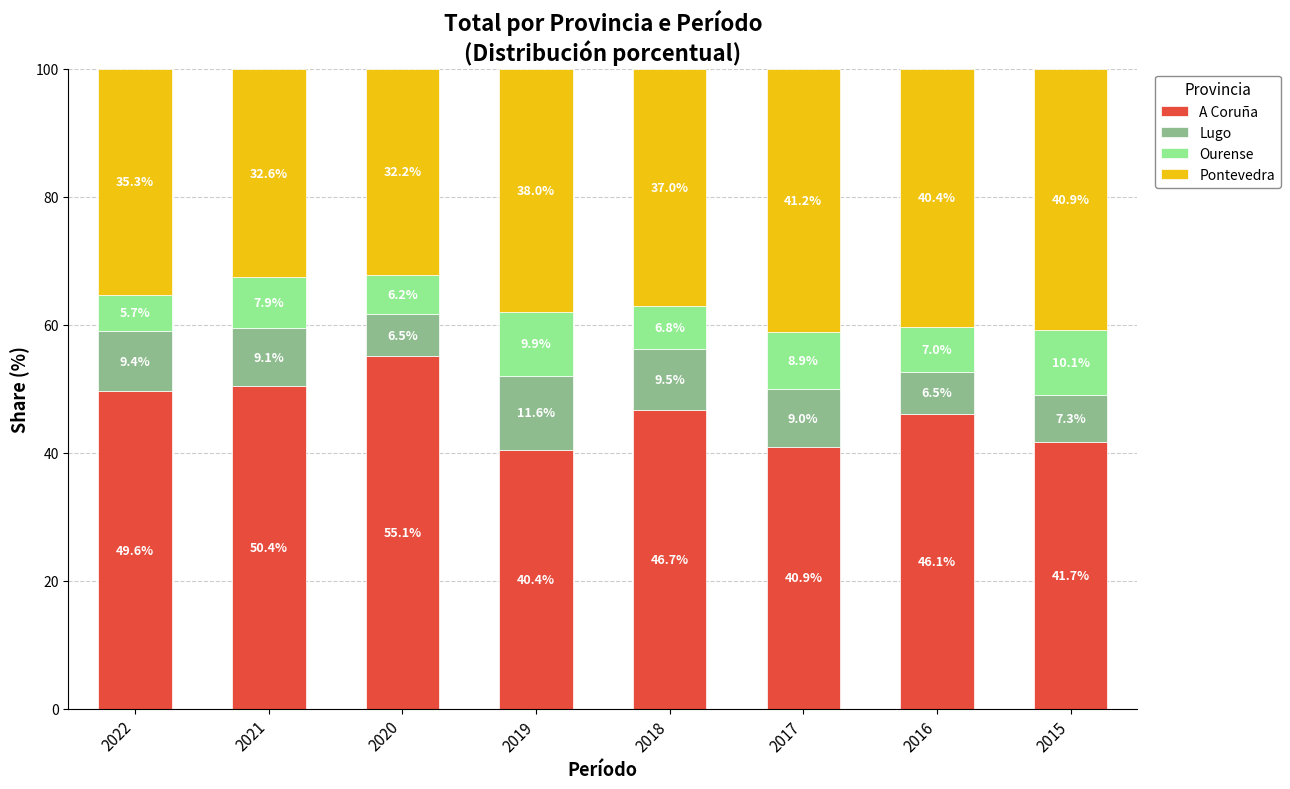

What is the average value of the A Coruña series?

46.4